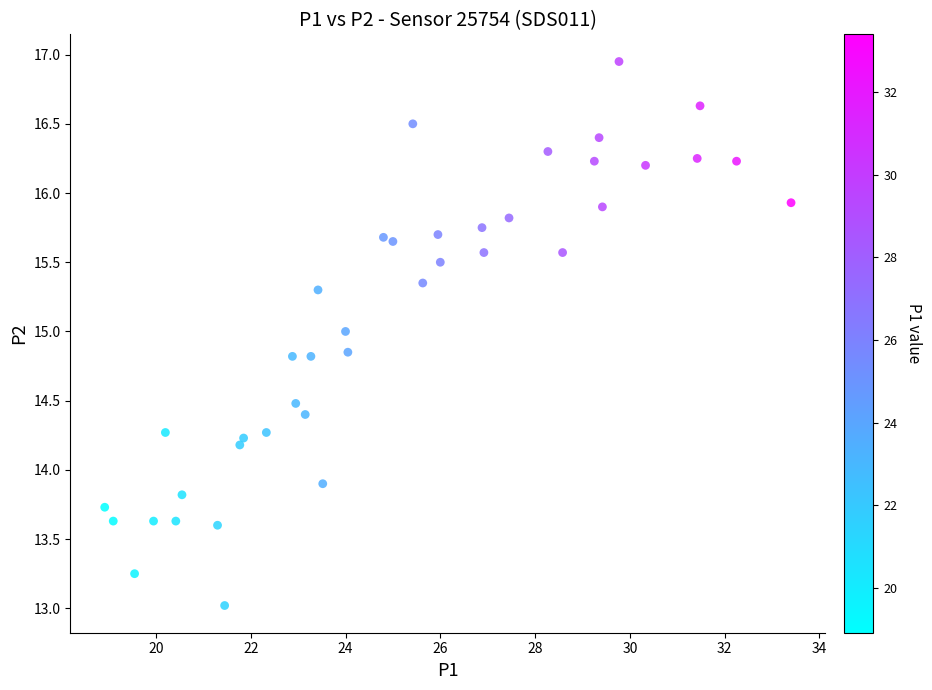

What Y value in the scatter plot is closest to 14?

13.9